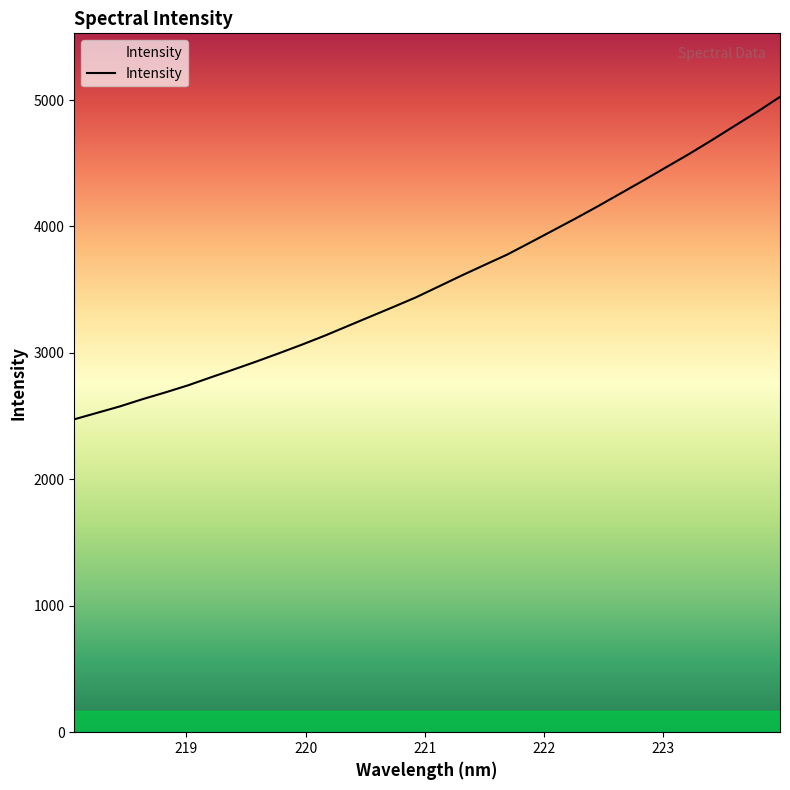

What is the greatest value displayed?

5025.2